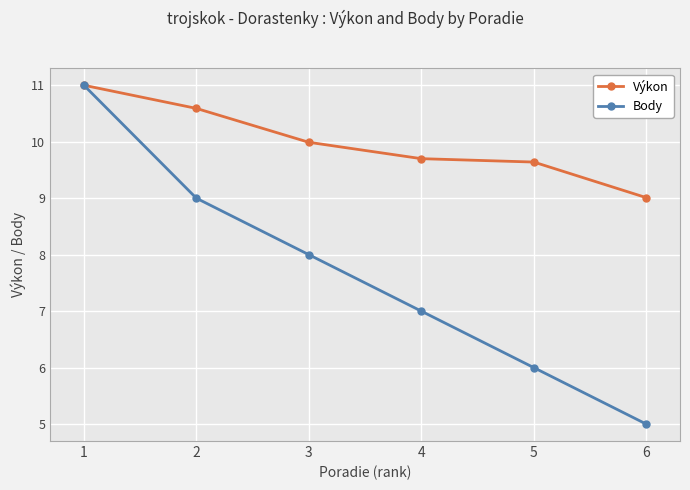

At how many categories does at least one series exceed 8?

6